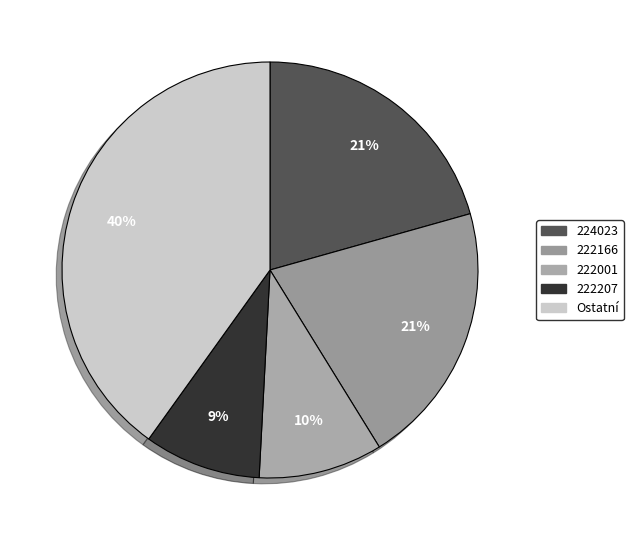

How many segments does this pie chart have?

5